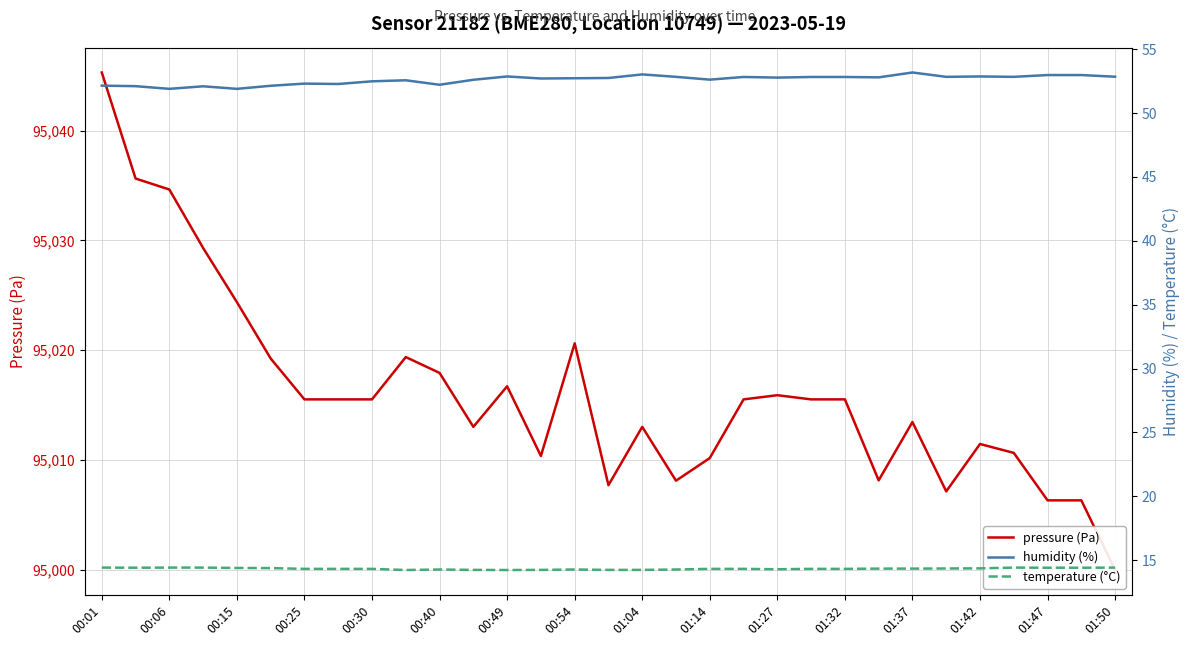

How many interior local valleys does the temperature (°C) series have?

4